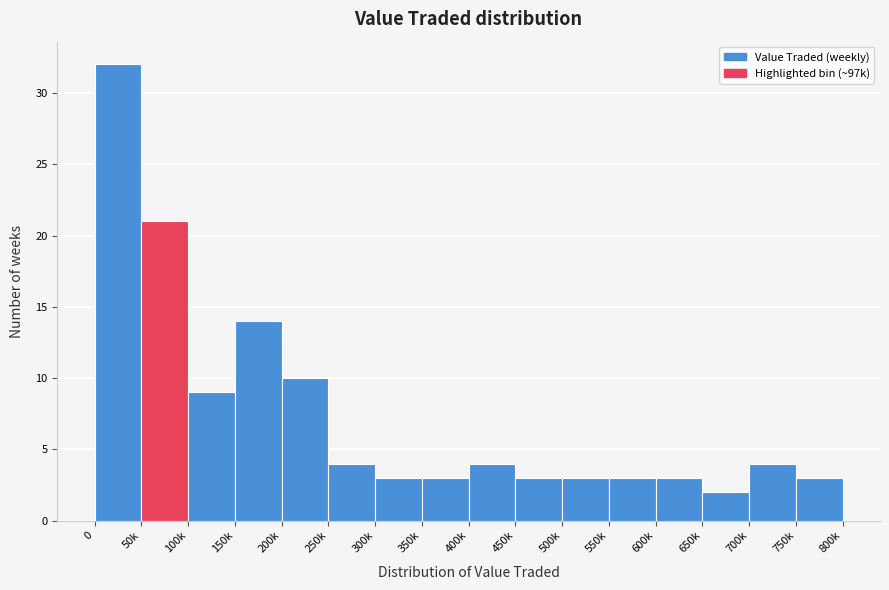

Reading left to right, list all the values displayed in this chart.

32	21	9	14	10	4	3	3	4	3	3	3	3	2	4	3